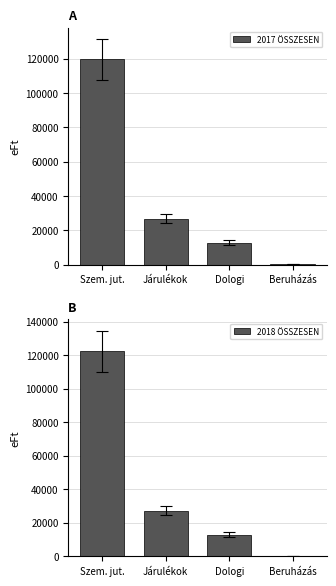

At how many categories does at least one series exceed 17558?

2